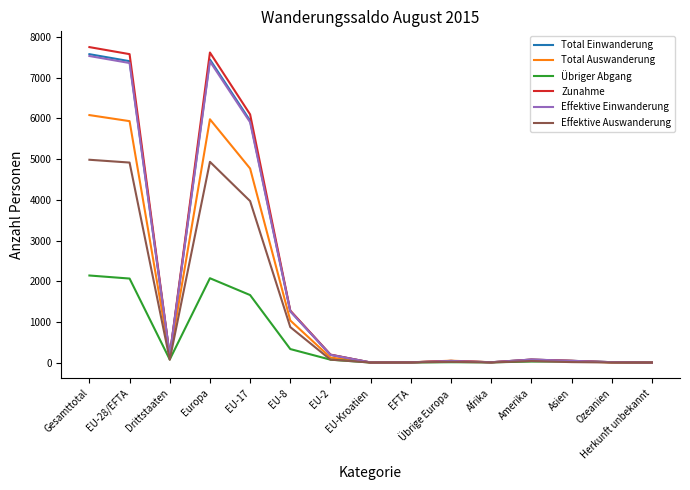

At which label is Total Auswanderung closest to 3041?

EU-17